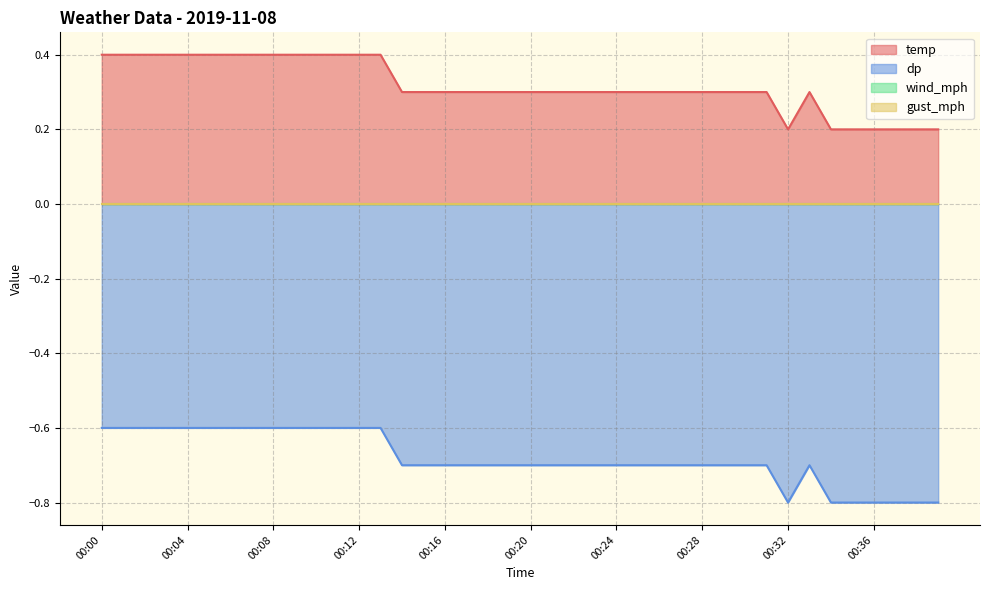

Is the value of dp at 00:27 greater than the value of temp at 00:11?

No